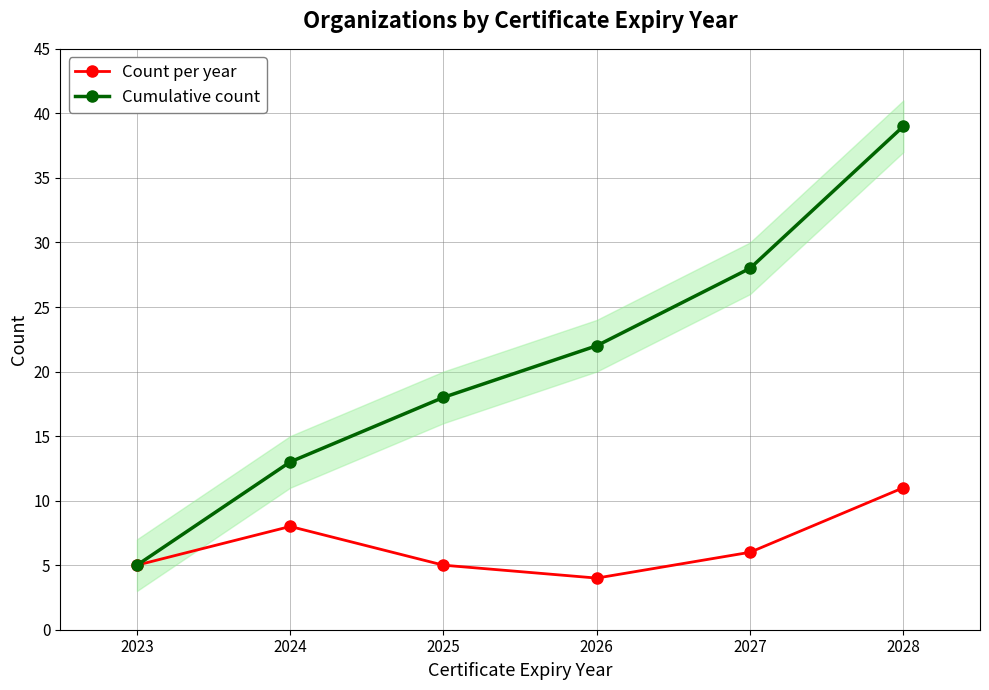

True or false: Count per year and Cumulative count intersect in this chart.

False